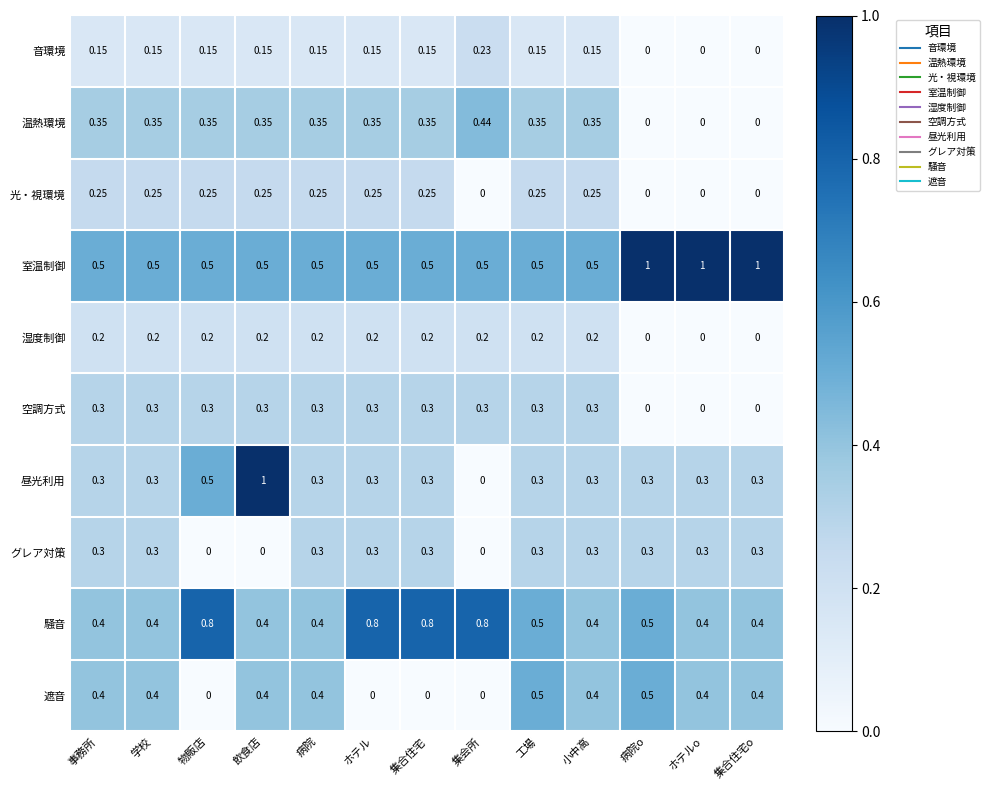

Which category has the lowest value in the 昼光利用 series?

集会所